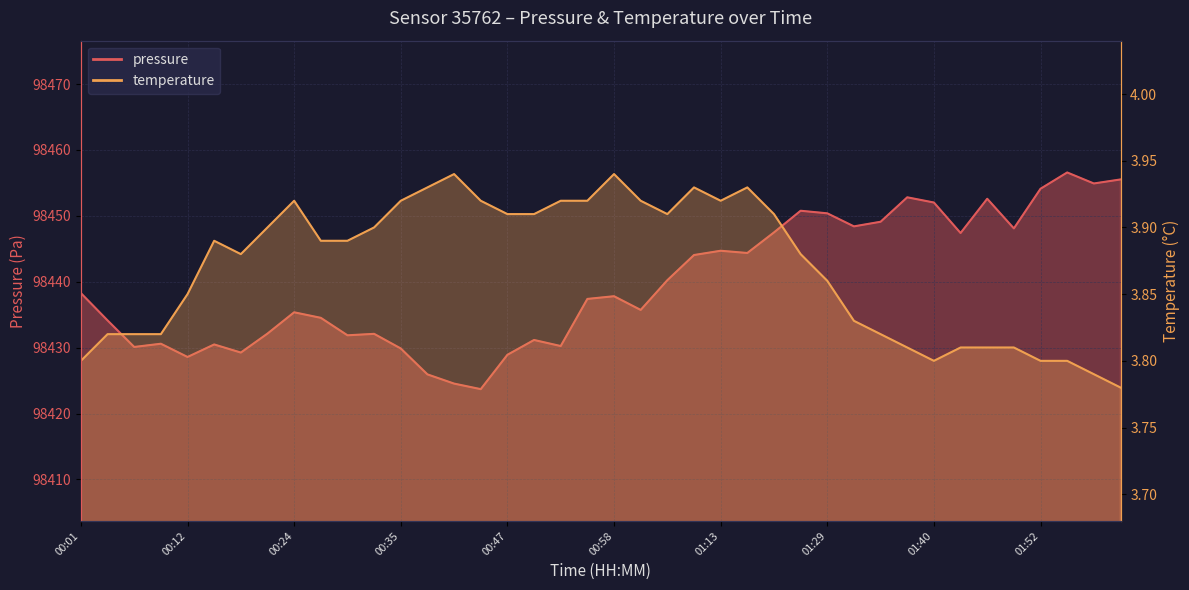

True or false: pressure has a value of 152104.5 at 01:04.

False